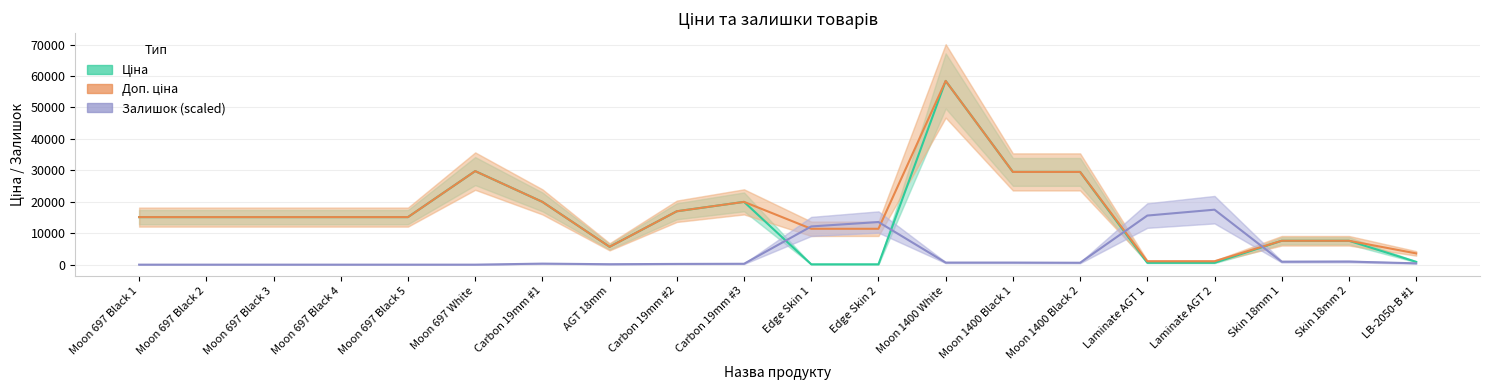

What is the label of the 18th point from the right?

Moon 697 Black 3